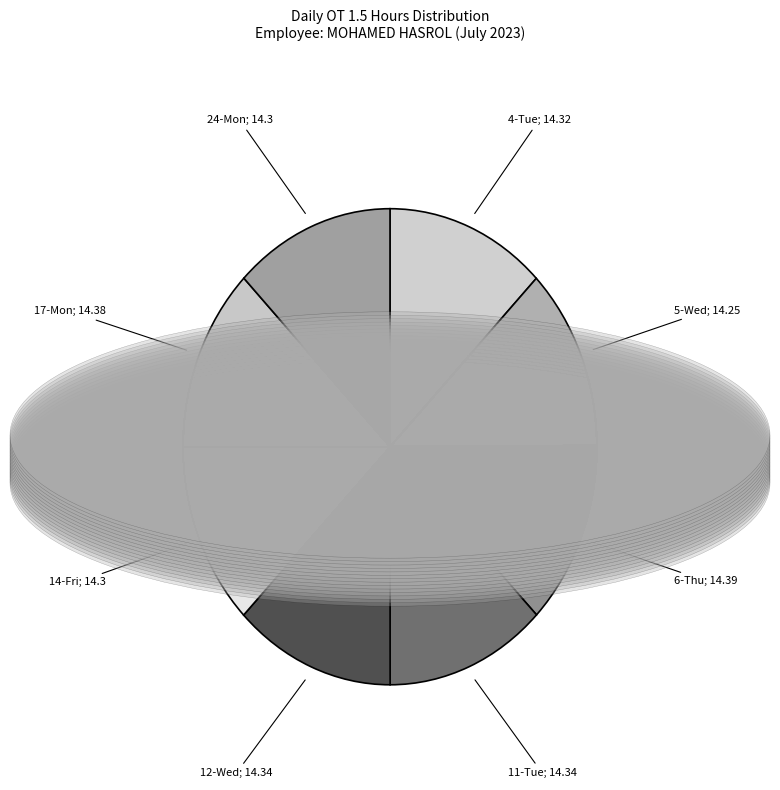

Does any single category account for the majority?

No